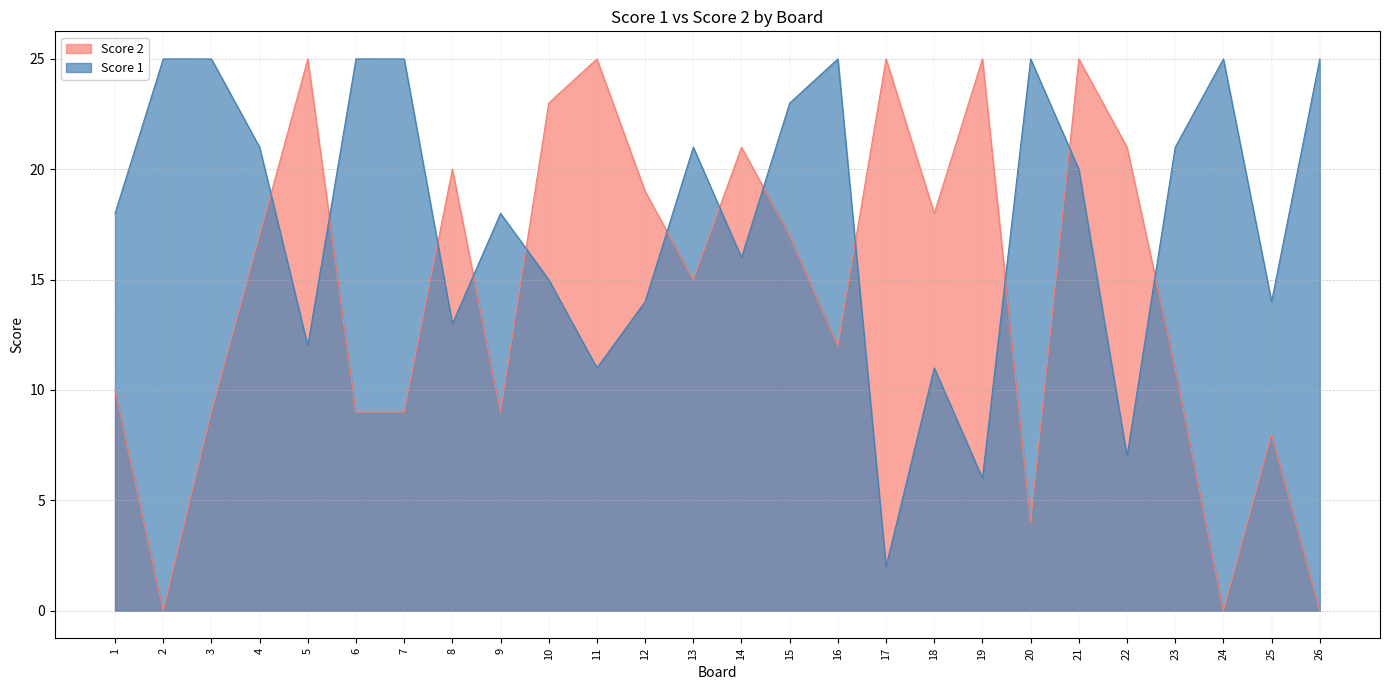

Count the number of data series in this chart.

2